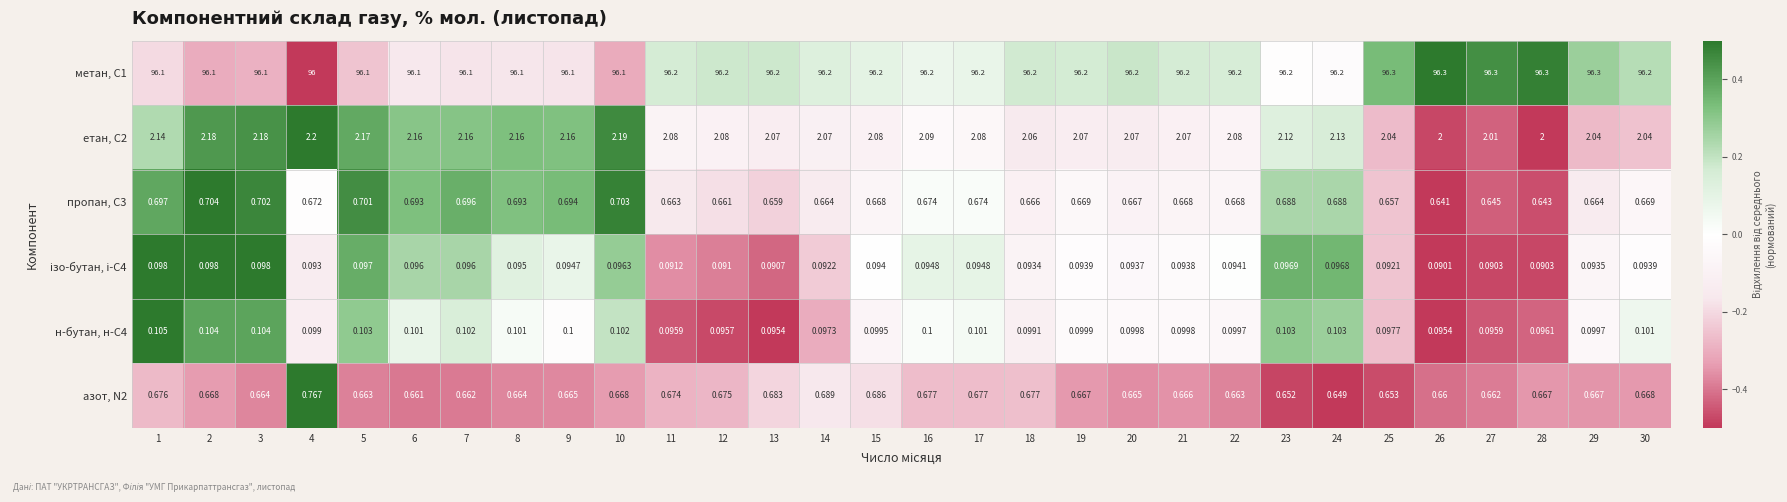

Is the value of азот, N2 at 3 greater than the value of метан, С1 at 17?

No